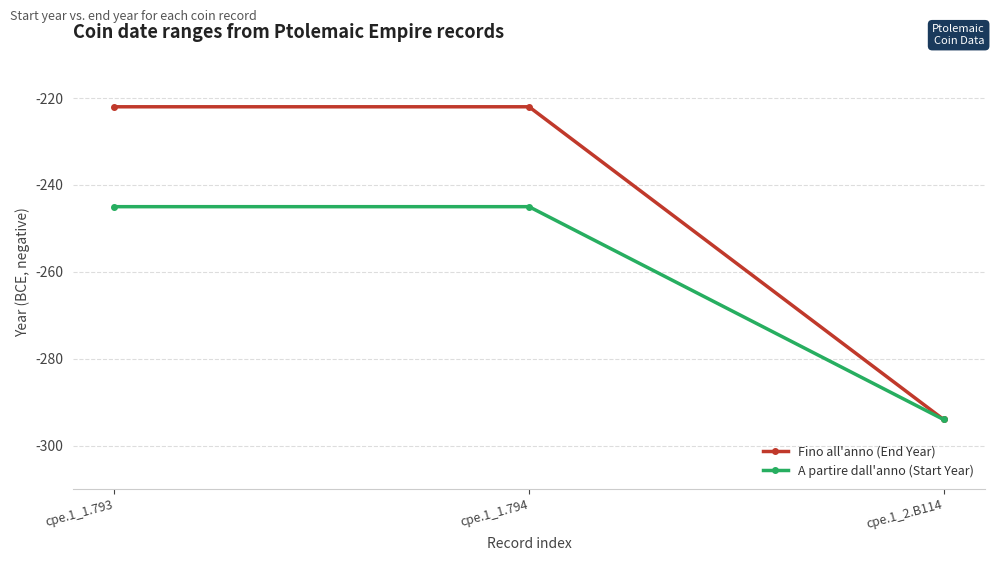

Which label corresponds to the smallest value in the chart?

cpe.1_2.B114